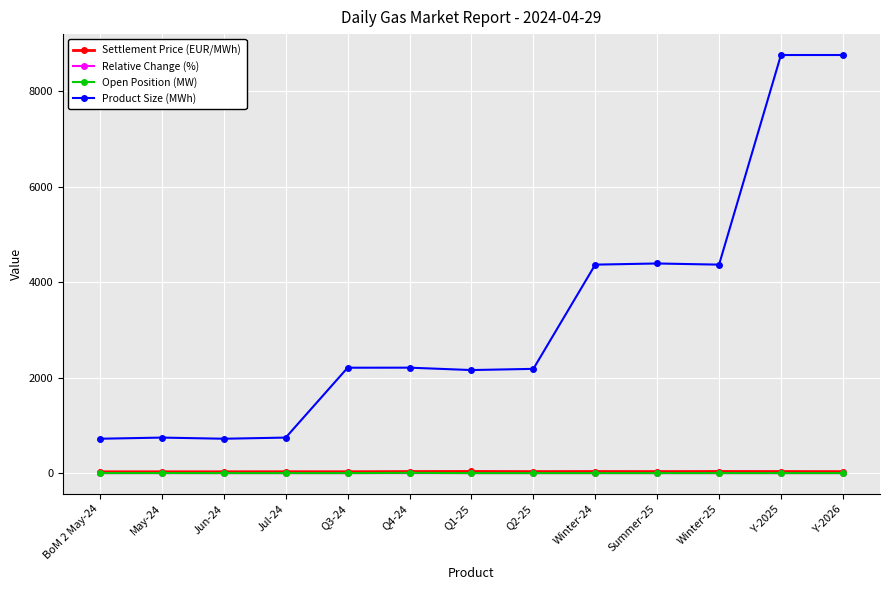

True or false: Settlement Price (EUR/MWh) and Product Size (MWh) cross at least once.

False